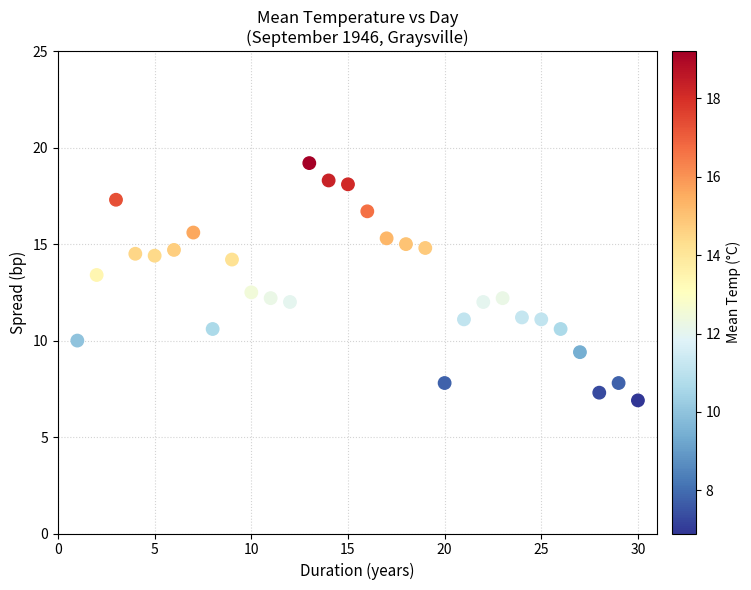

What is the range of X values (max minus min)?

29.0